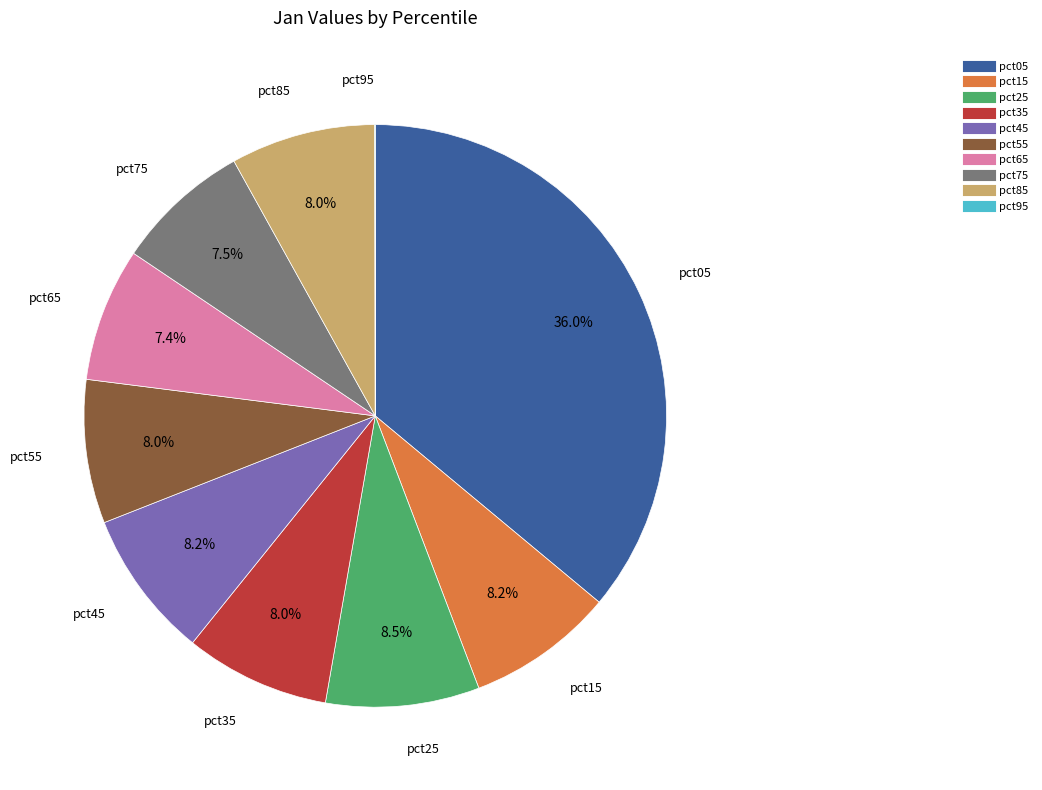

Is the sum of pct25 and pct45 greater than half?

No